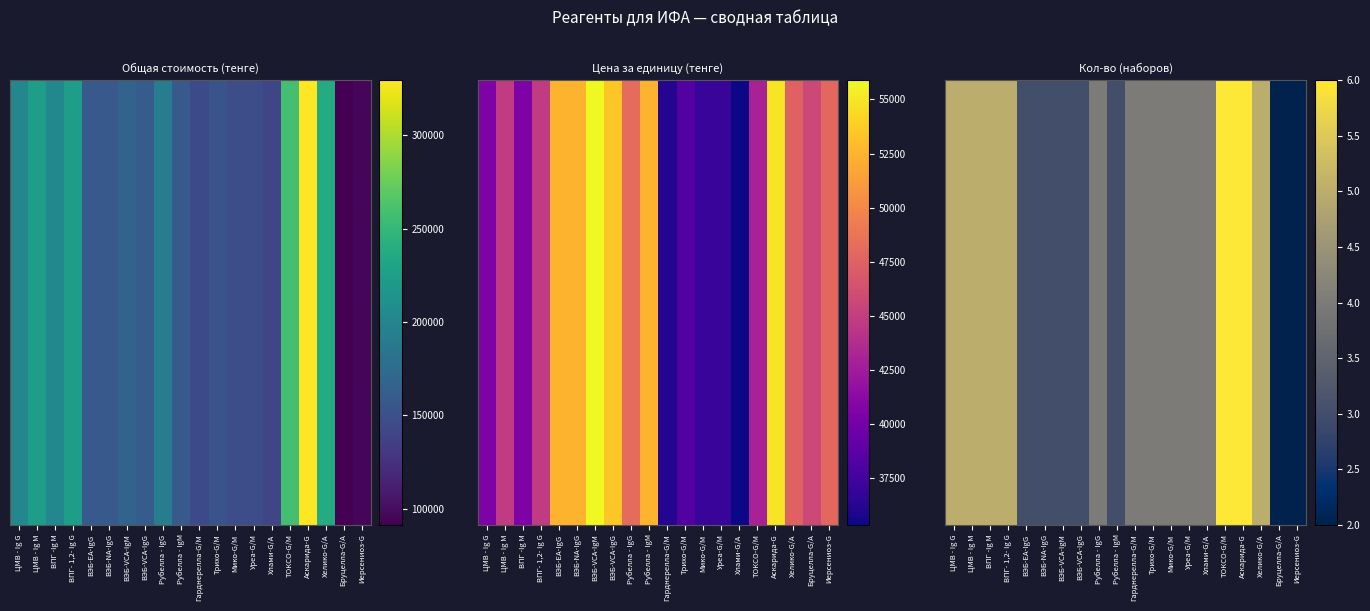

True or false: the data shows 1 at ВЭБ-NA-IgG.

False